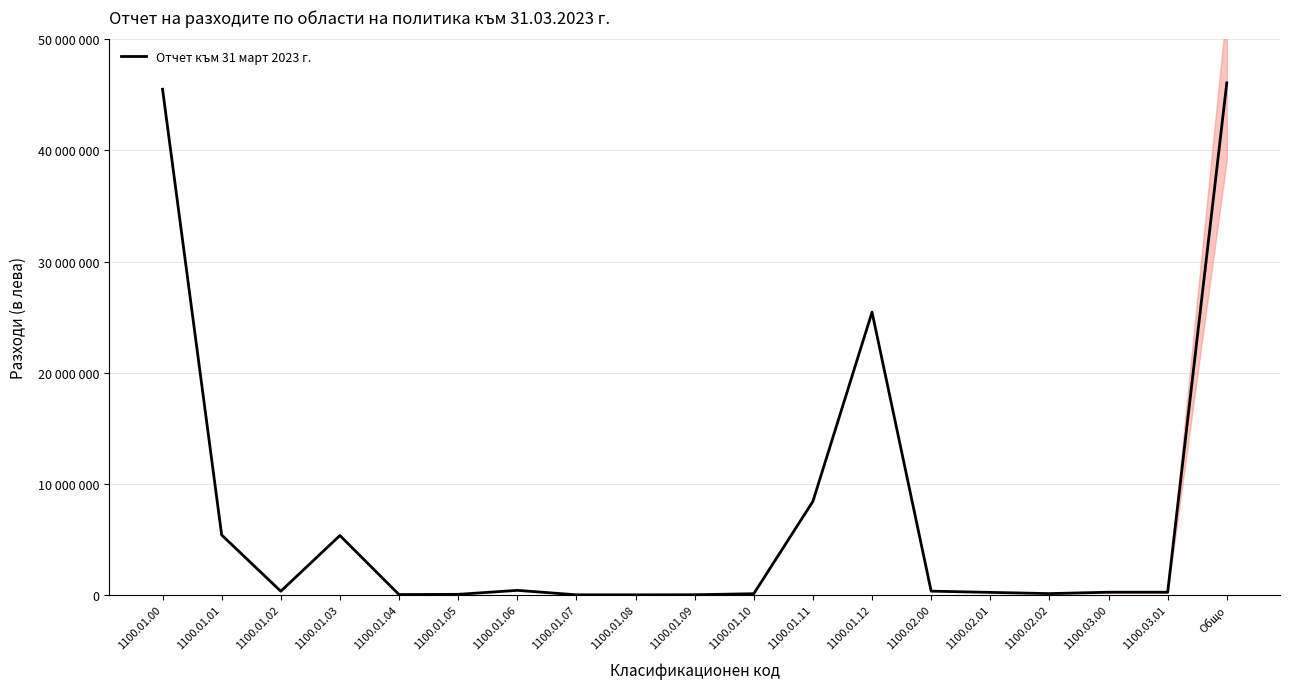

What is the change in value from 1100.01.03 to 1100.01.12?

+20103934